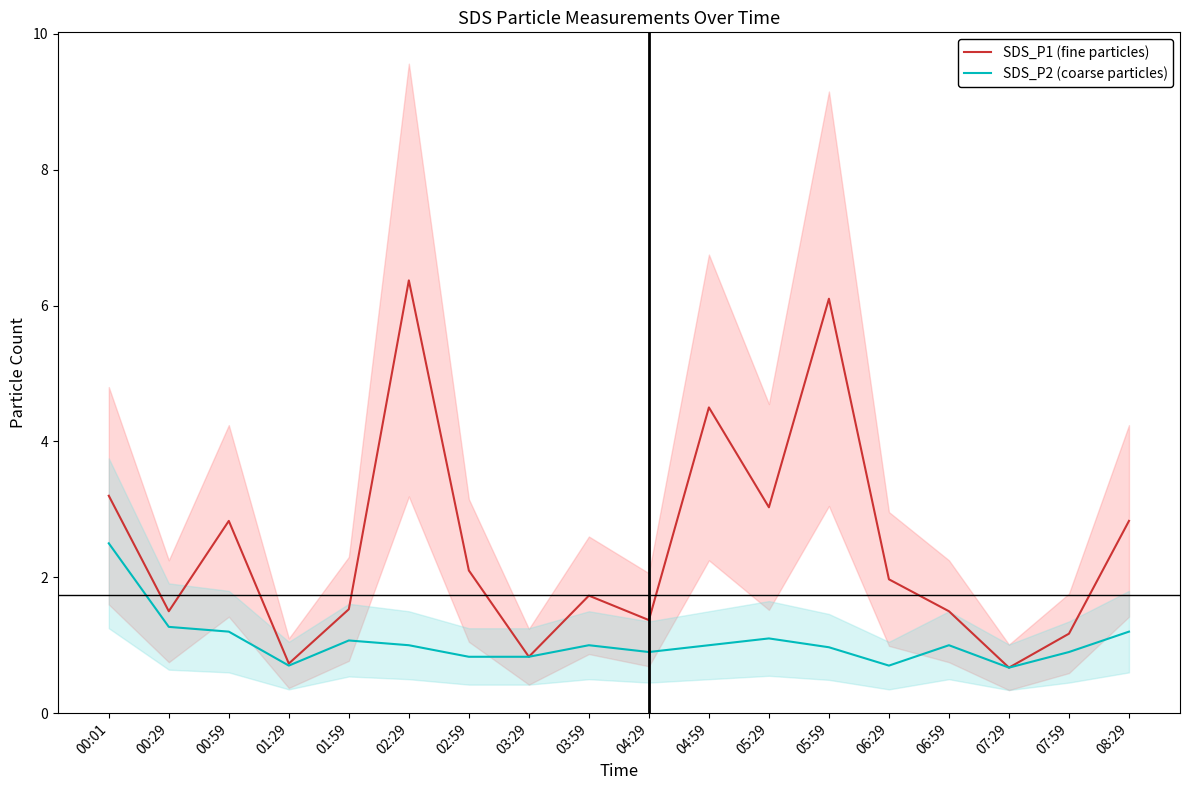

List the series in order of their peak value, lowest first.

SDS_P2 (coarse particles), SDS_P1 (fine particles)